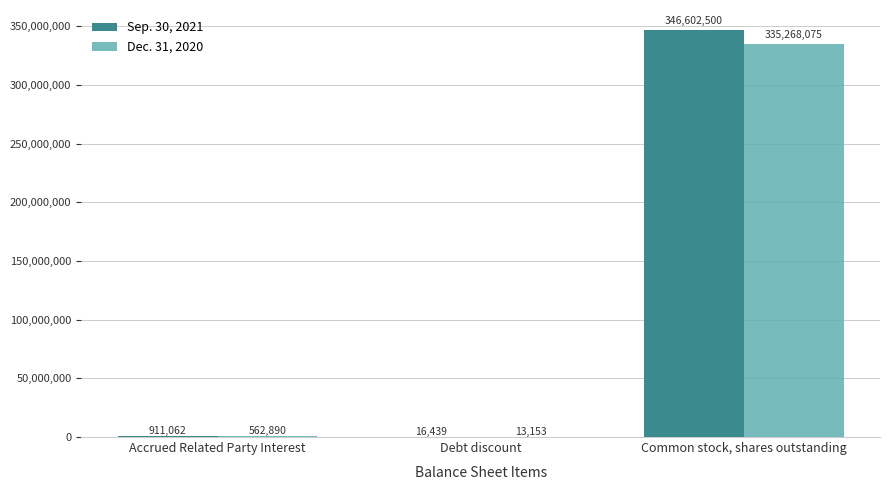

Between Accrued Related Party Interest and Common stock, shares outstanding, which series saw the biggest shift?

Sep. 30, 2021